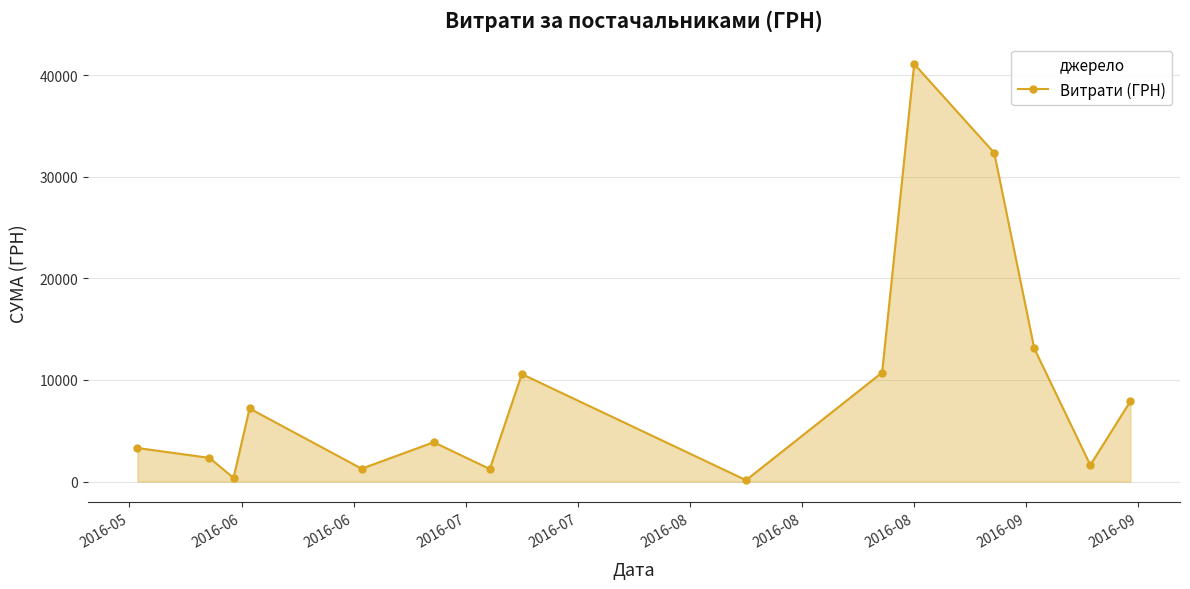

Does the chart have visible grid lines?

Yes